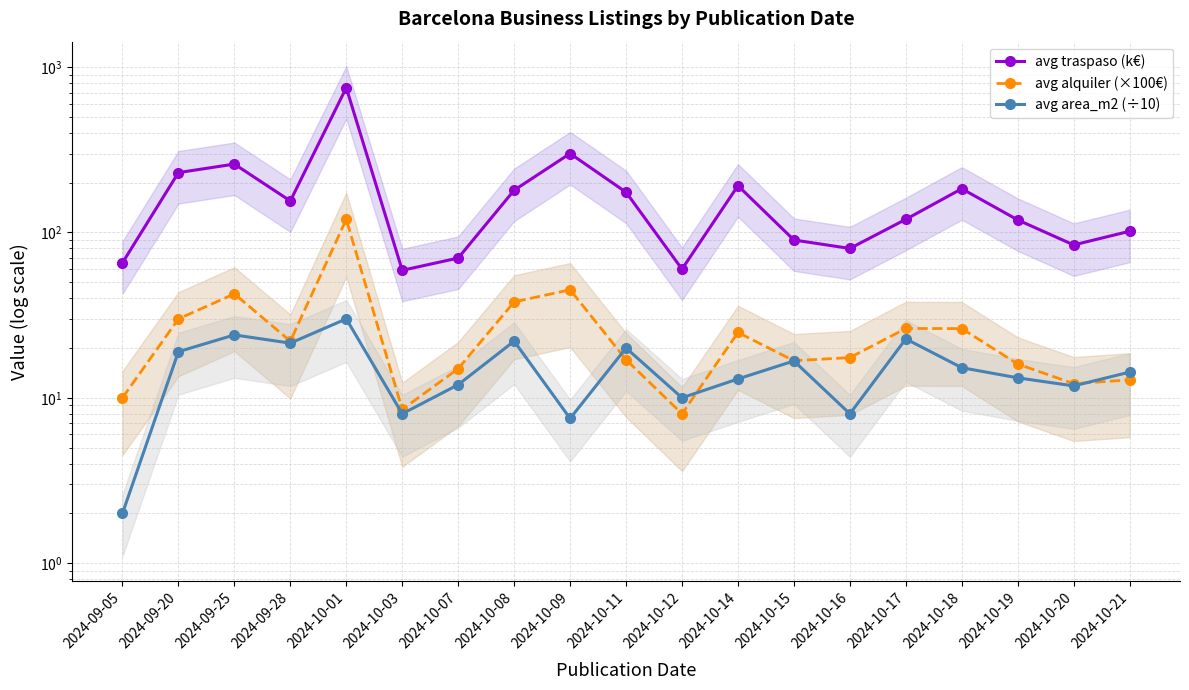

What is the maximum value for avg alquiler (×100€)?

120.0